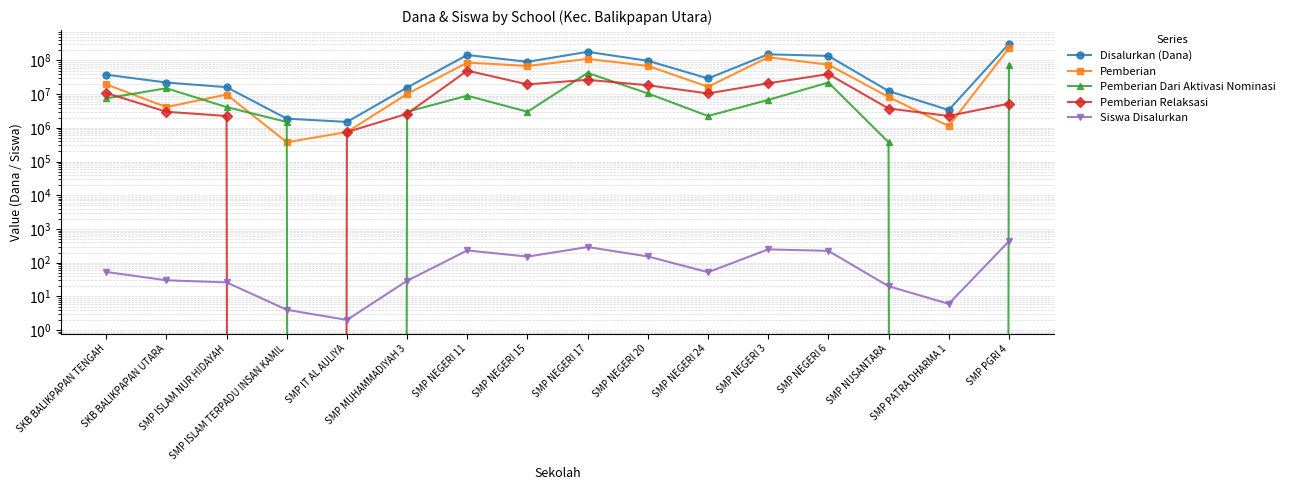

Is it true that Pemberian equals 17375054 at SMP MUHAMMADIYAH 3?

False